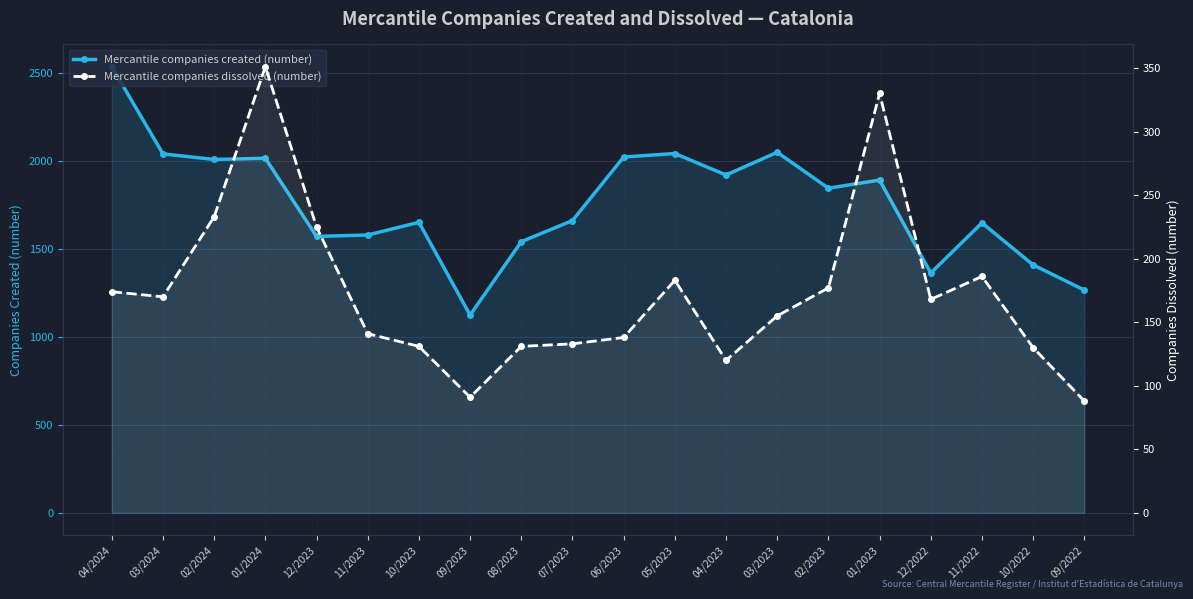

What is the value of the Mercantile companies created (number) point at the 15th from the left?

1845